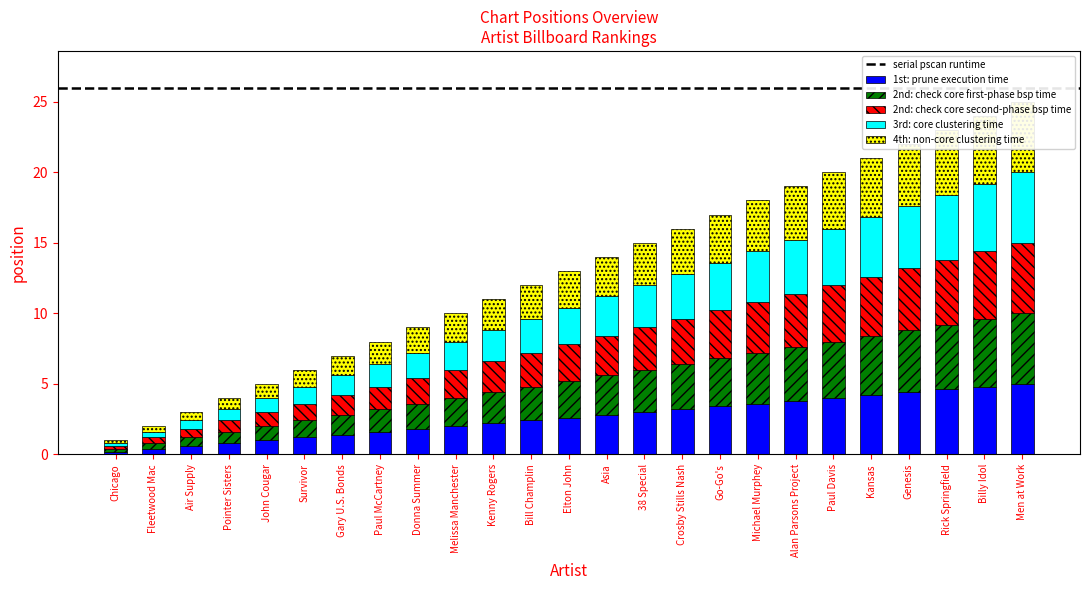

The 2nd: check core second-phase series shows 2.2 at Kenny Rogers. True or false?

True